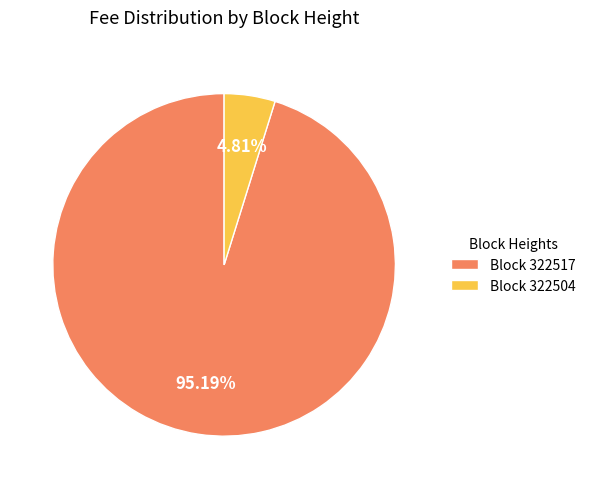

Combined, do Block 322517 and Block 322504 account for over 50%?

Yes